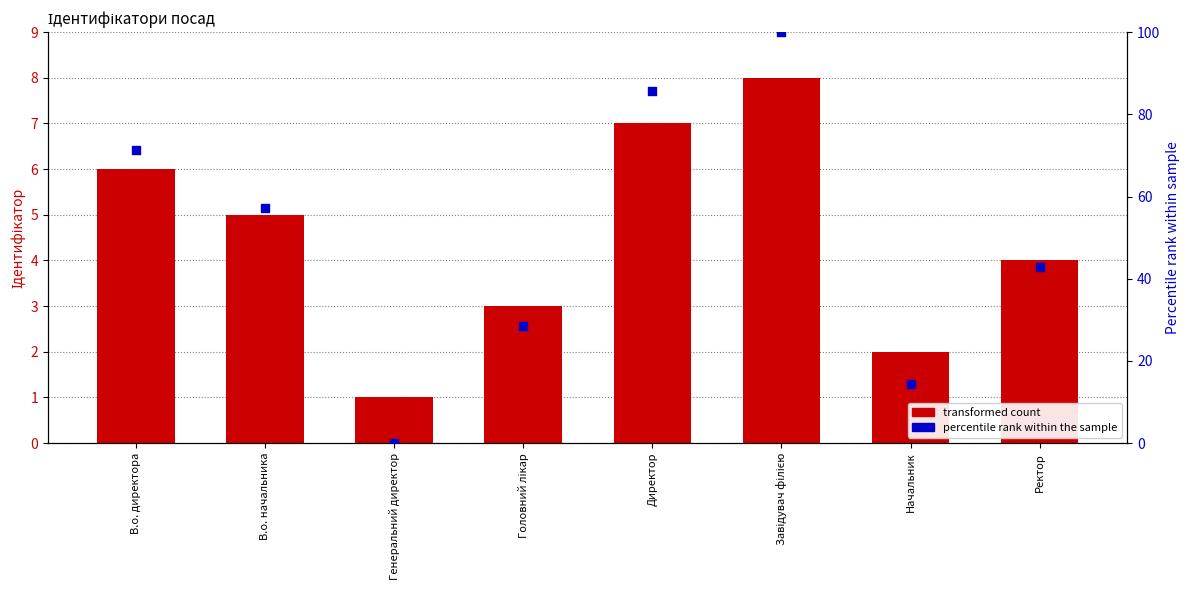

What is the total value across all series at В.о. начальника?

62.1